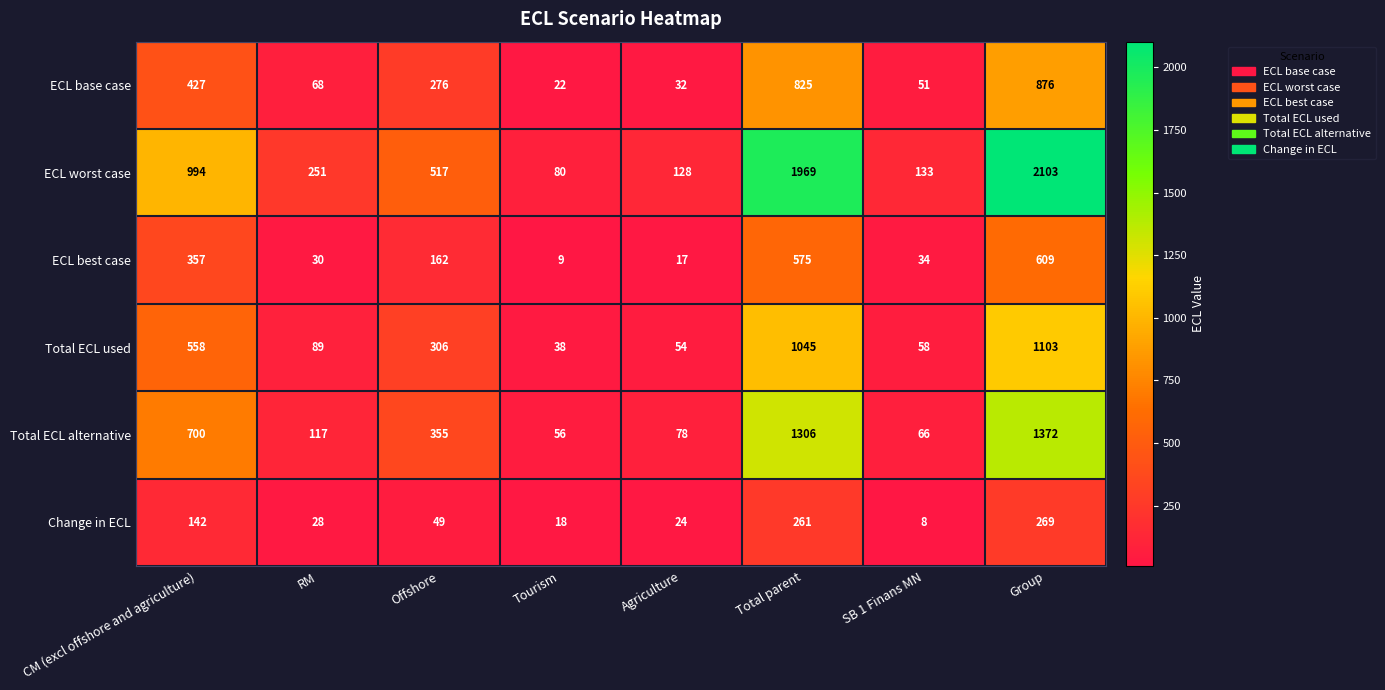

Rank the series by their maximum value, from highest to lowest.

ECL worst case, Total ECL alternative, Total ECL used, ECL base case, ECL best case, Change in ECL